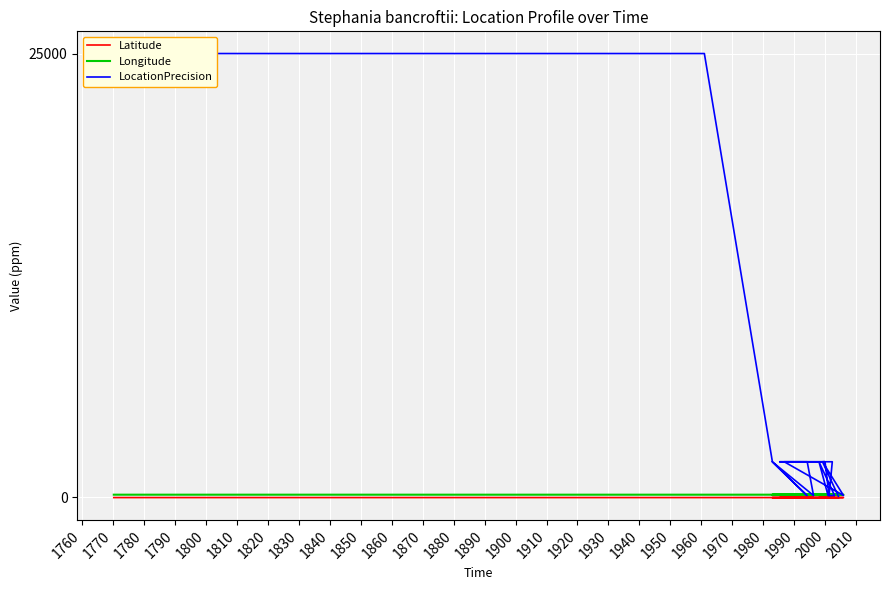

What is the average value of the LocationPrecision series?

3171.7